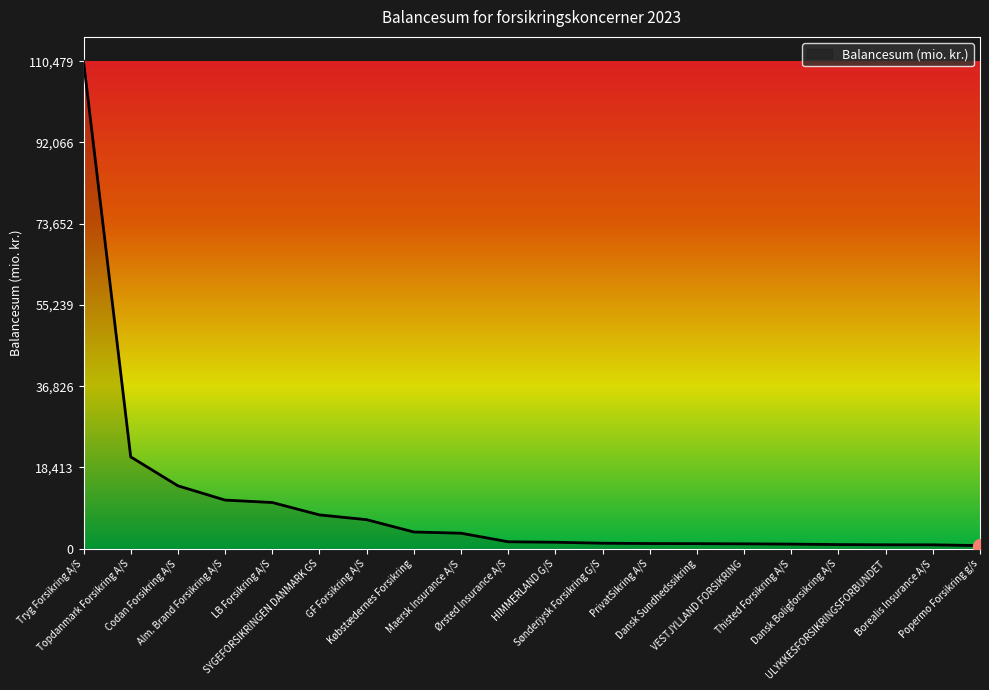

What is the maximum value shown in the chart?

110479.5